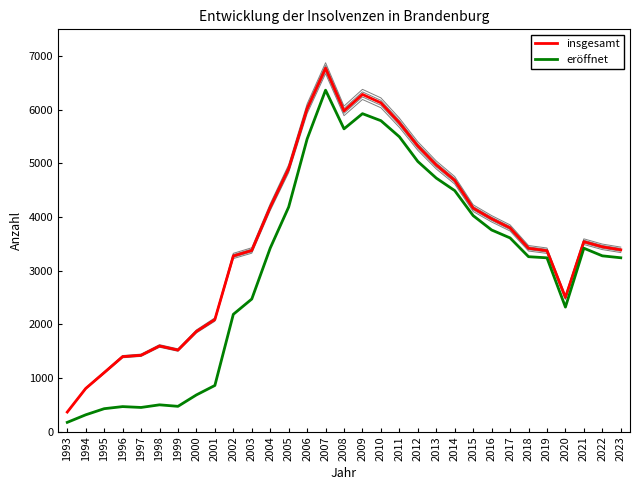

What is the difference between the highest and lowest values at 1999?

1049